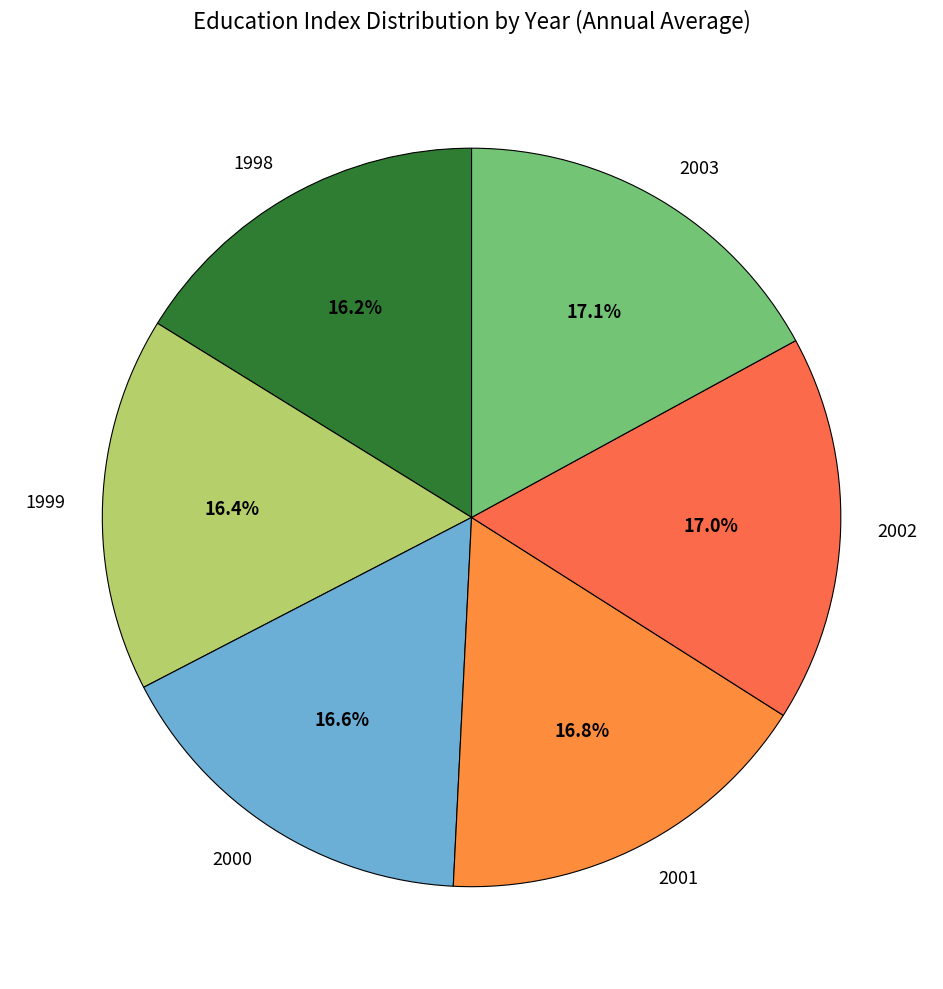

To the nearest percent, what percentage of the pie is 2000?

17%